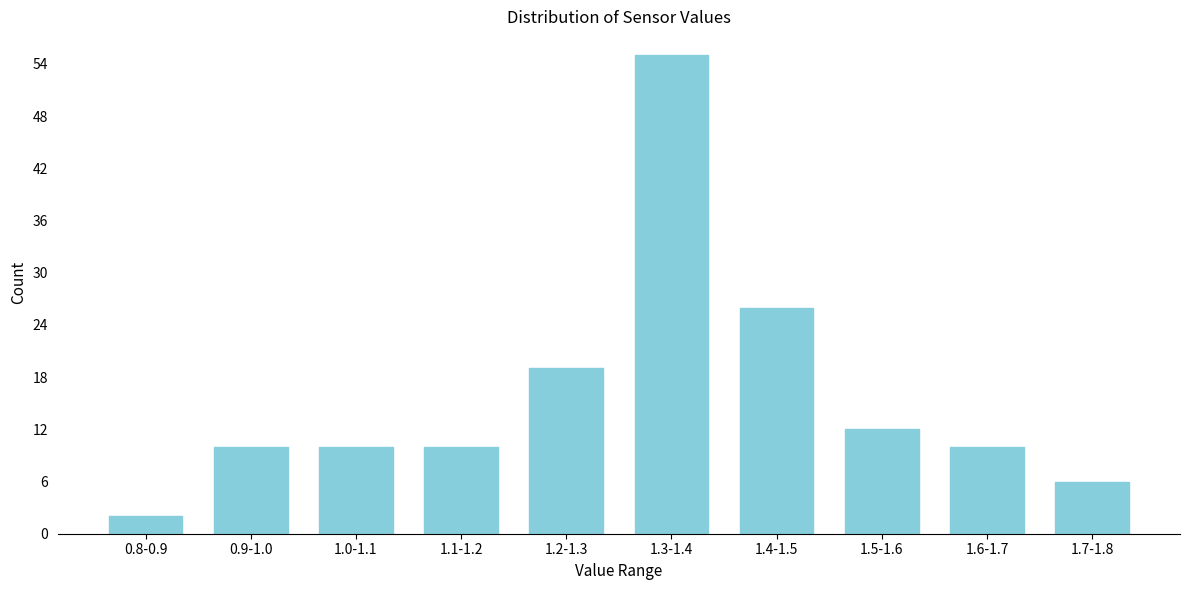

Reading left to right, extract all data points from this chart.

0.8-0.9=2	0.9-1.0=10	1.0-1.1=10	1.1-1.2=10	1.2-1.3=19	1.3-1.4=55	1.4-1.5=26	1.5-1.6=12	1.6-1.7=10	1.7-1.8=6